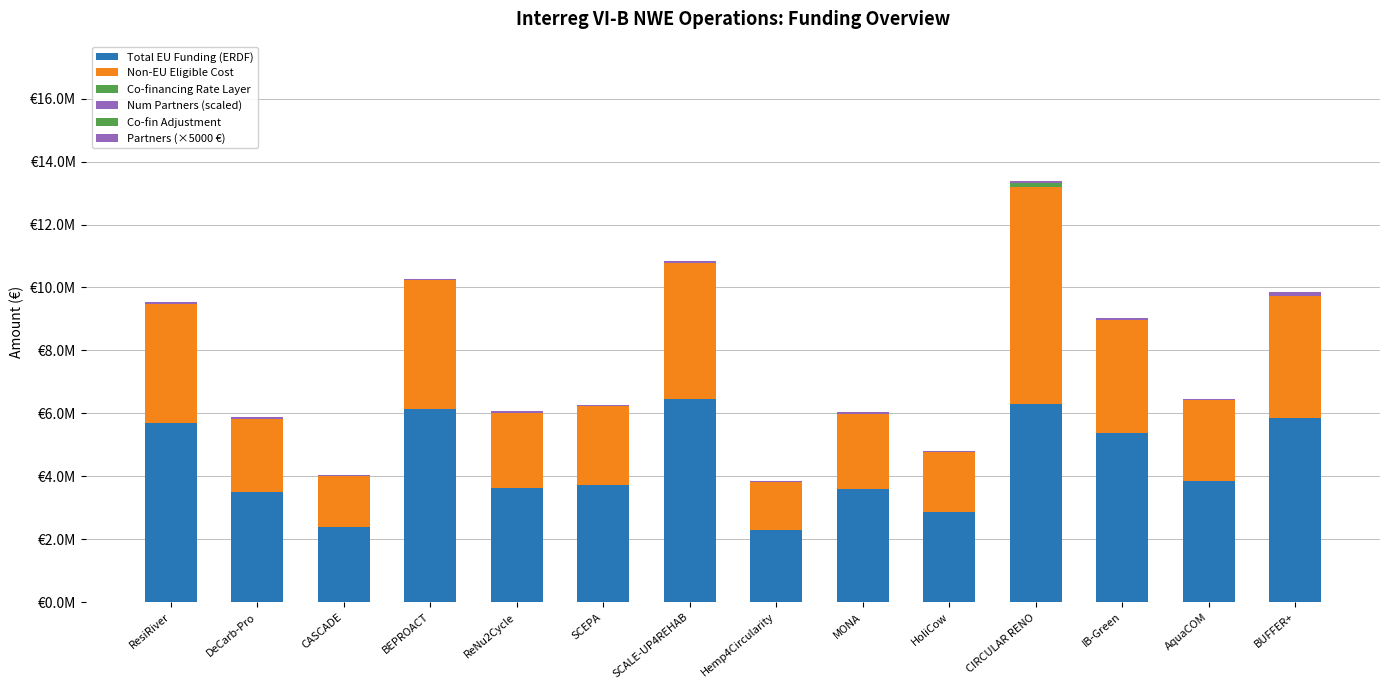

Which has a higher value, IB-Green or SCEPA?

IB-Green